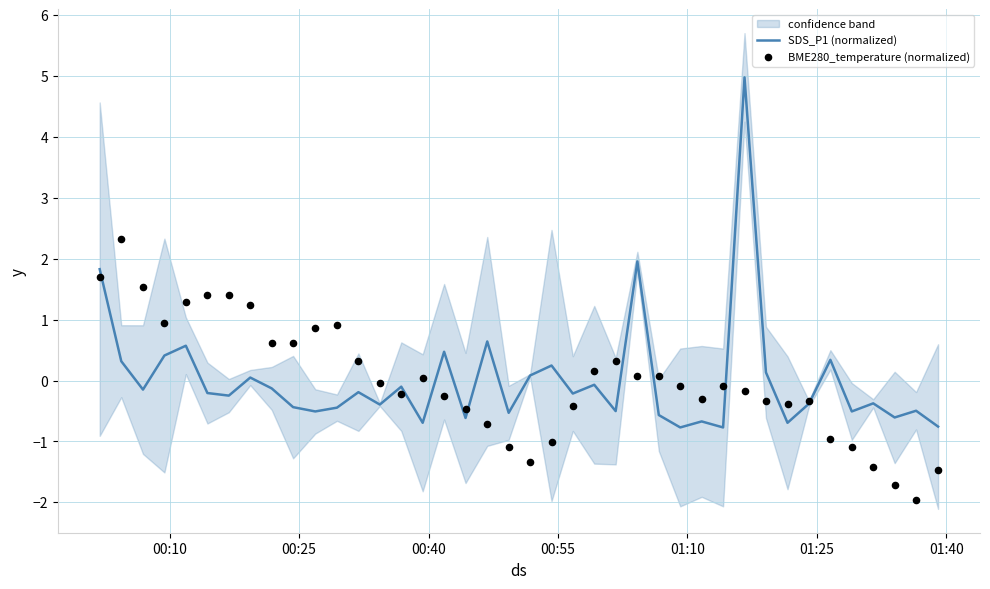

Which series has the widest spread of Y values?

SDS_P1 (normalized)